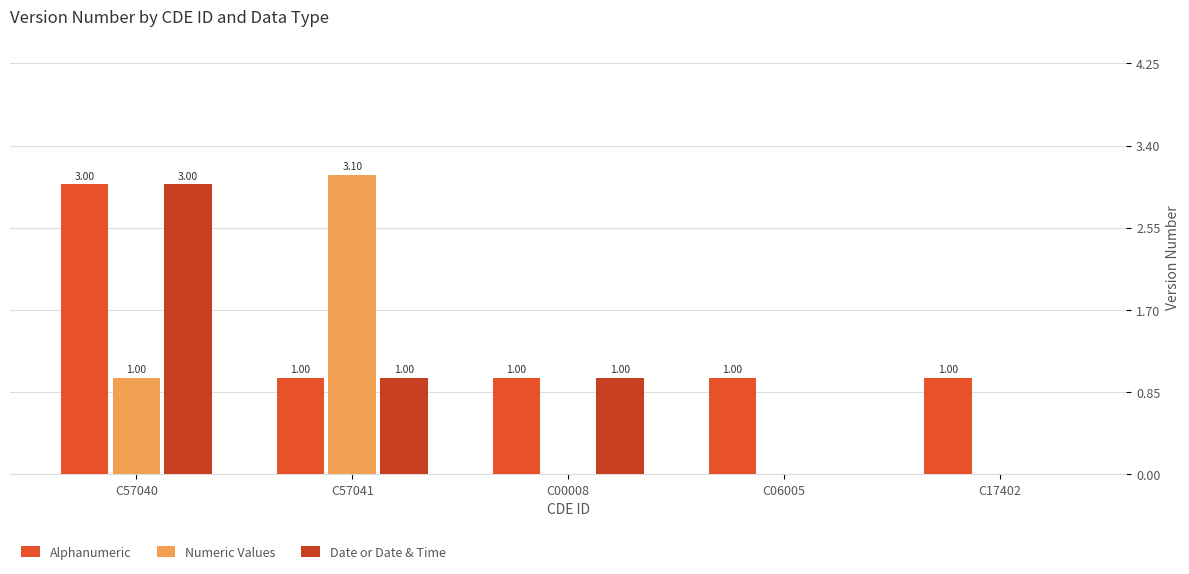

Between C57040 and C00008, which is larger?

C57040